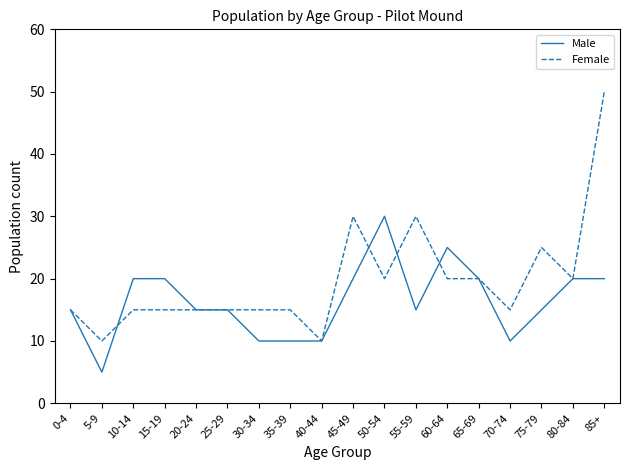

List the series in order of their overall mean, lowest first.

Male, Female